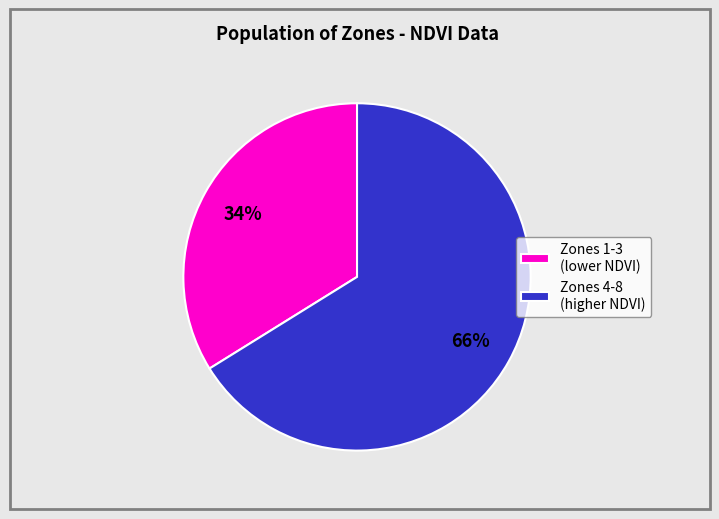

Does any single category account for the majority?

Yes